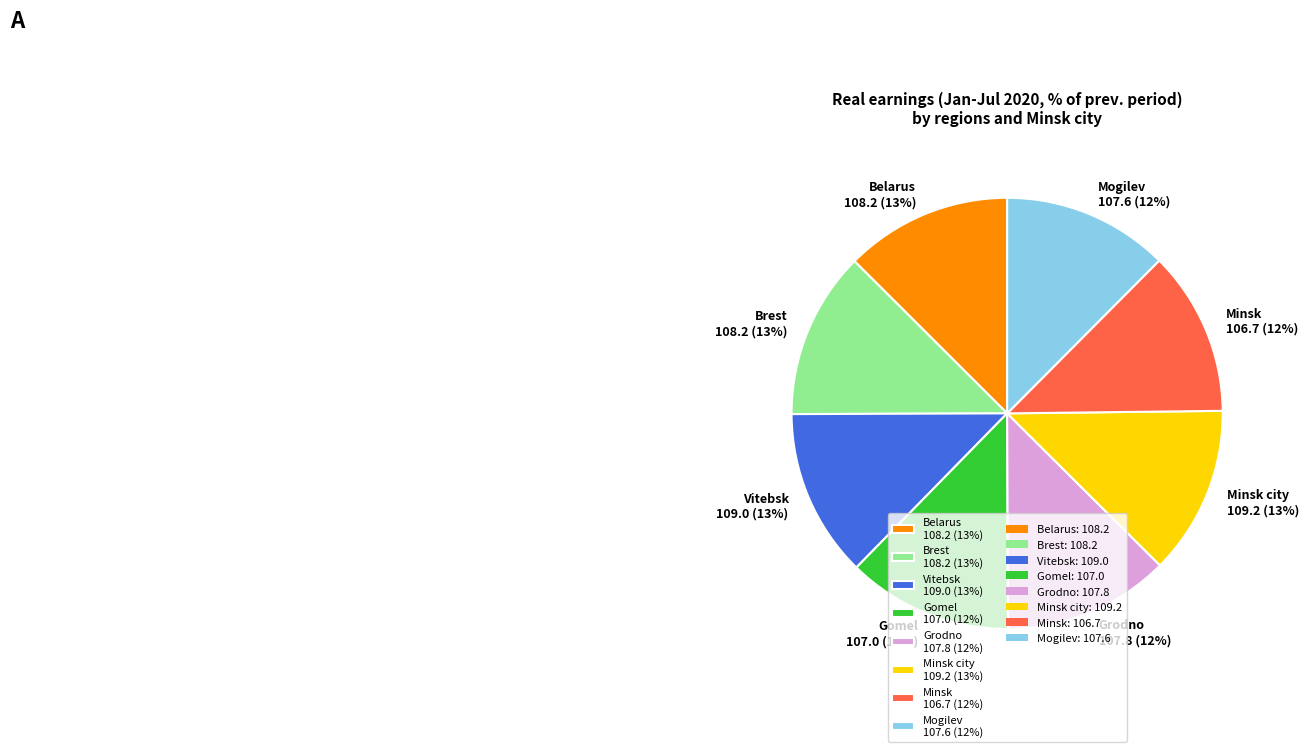

Is there a majority slice in this chart?

No